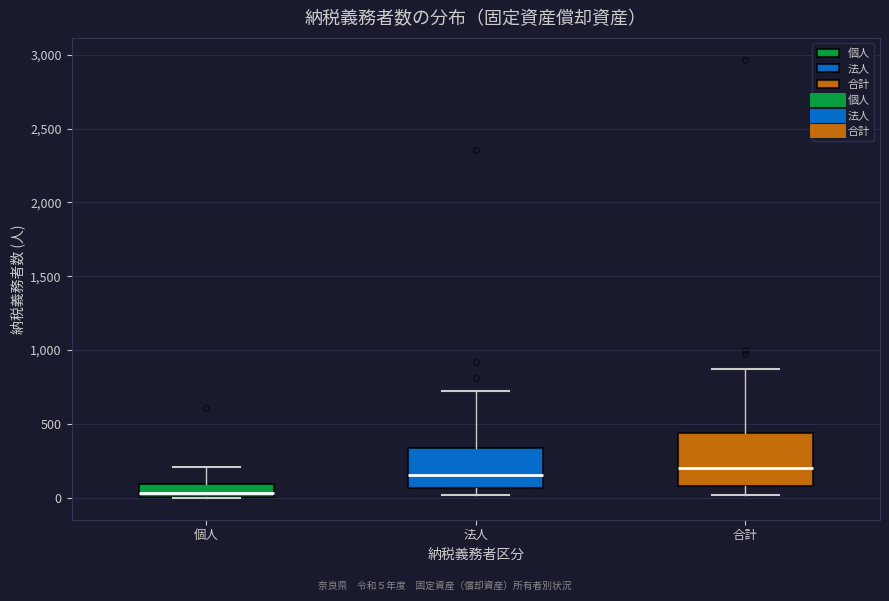

Reading left to right, read every box against the y-axis: the position of its median line, the range the box covers, and the ends of its whiskers. The values are not printed on the chart, so give them approximately, as read against the axis.

個人: median 50, box 0 to 100, whiskers 0 to 200
法人: median 150, box 50 to 350, whiskers 0 to 700
合計: median 200, box 100 to 450, whiskers 0 to 850